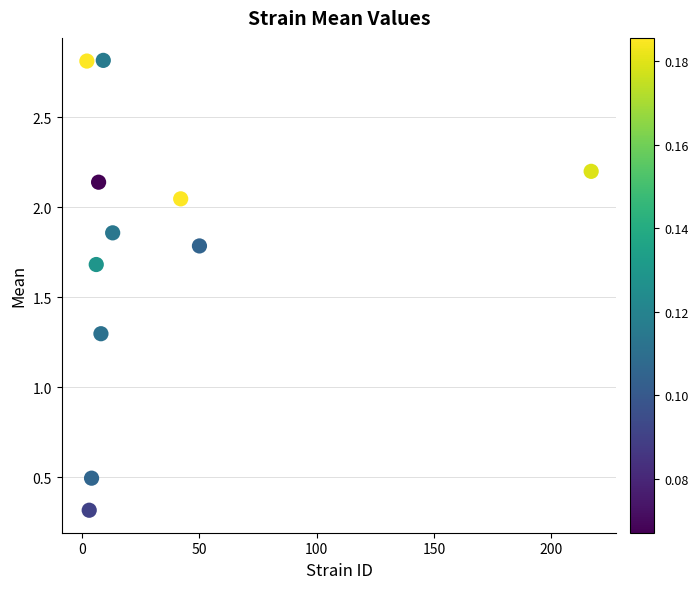

What is the average Y value?

1.8